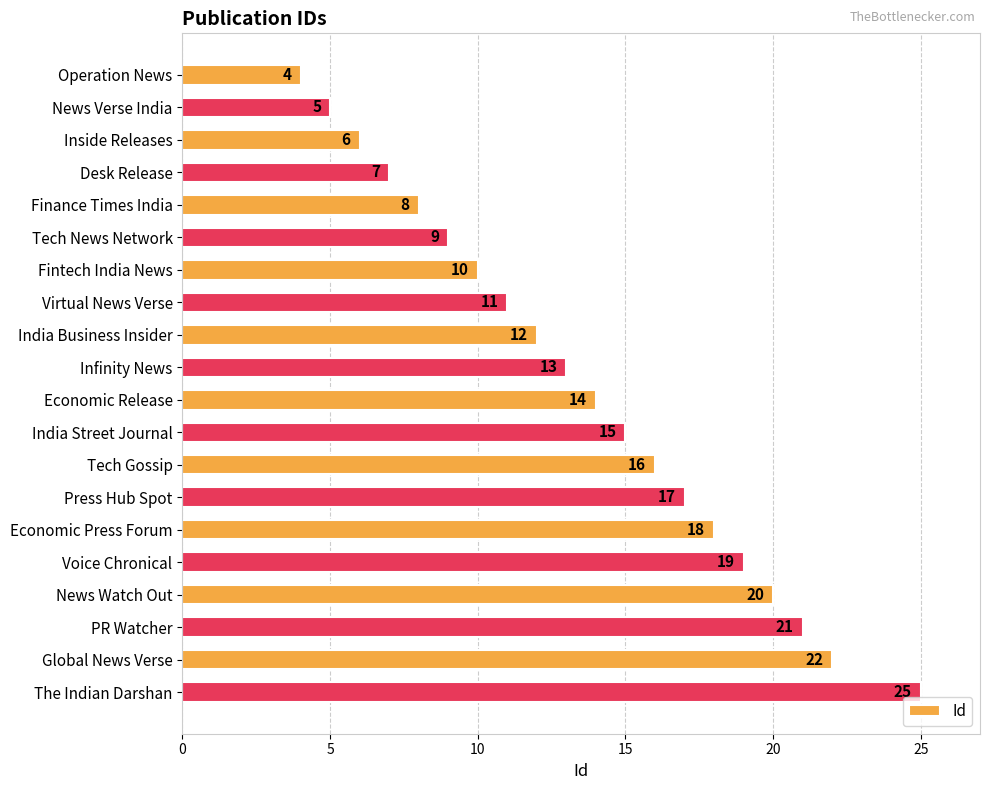

How many values are below 14?

10